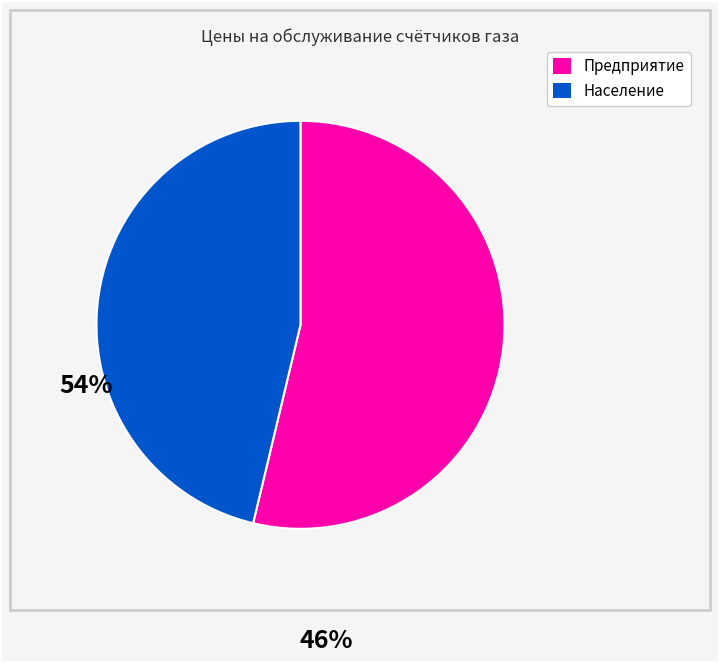

Which slice is the largest?

Предприятие